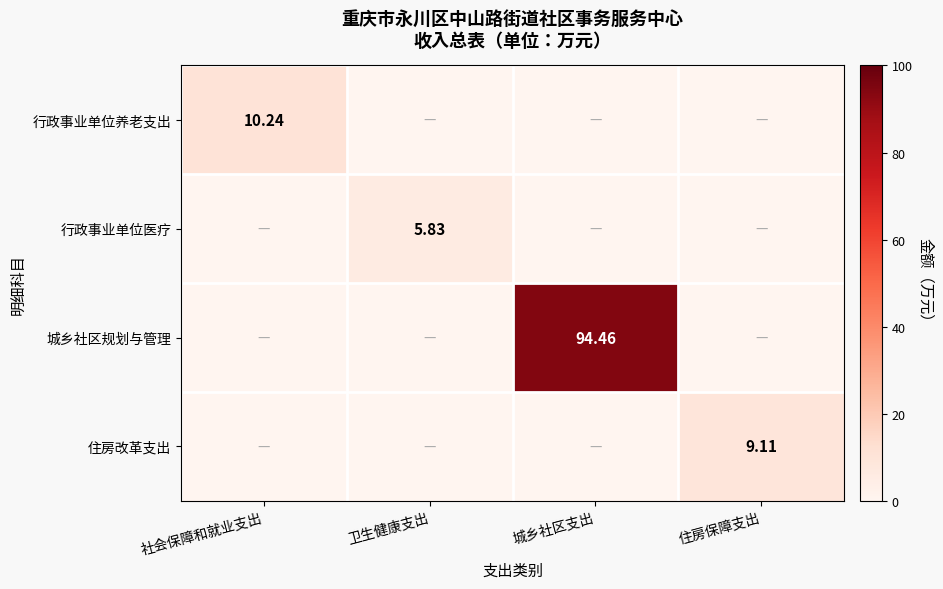

Count the number of data series in this chart.

4